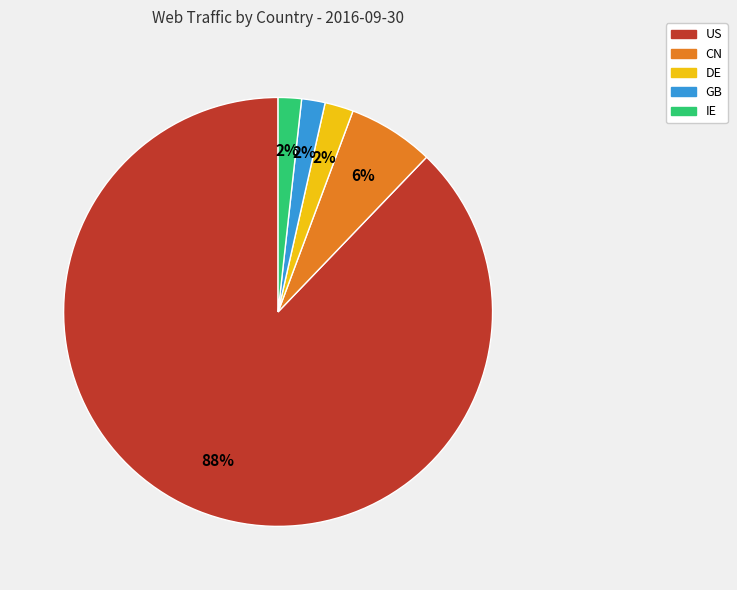

To the nearest percent, what is the difference between the GB and US slice percentages?

86%